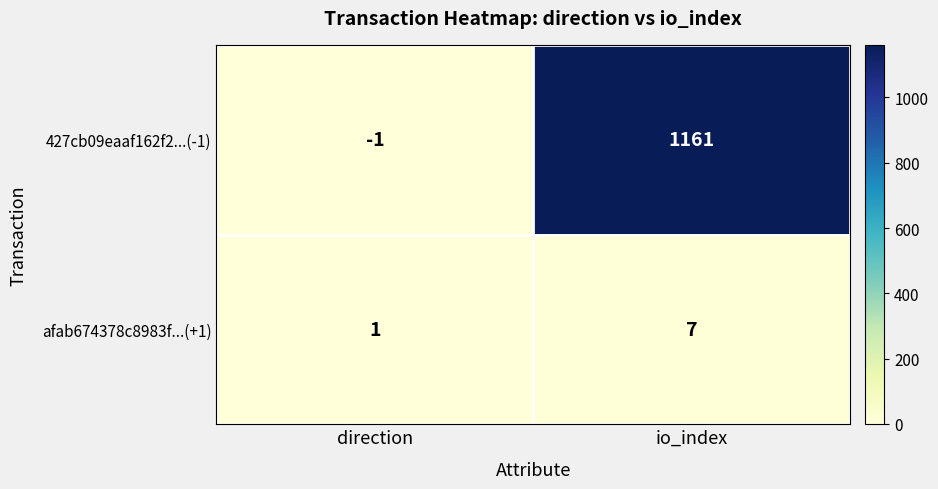

What is the total value across all series at io_index?

1168